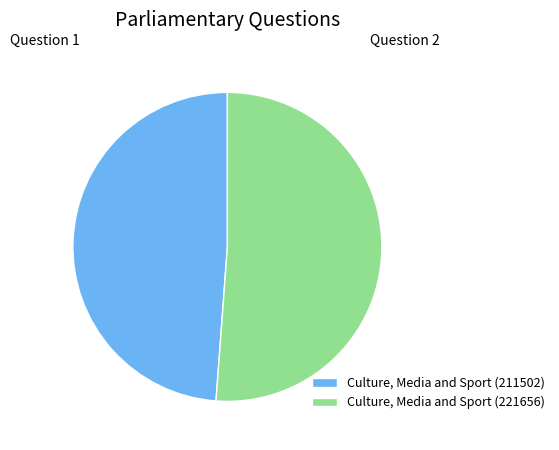

Rank the categories by value from highest to lowest.

Culture, Media and Sport (221656), Culture, Media and Sport (211502)